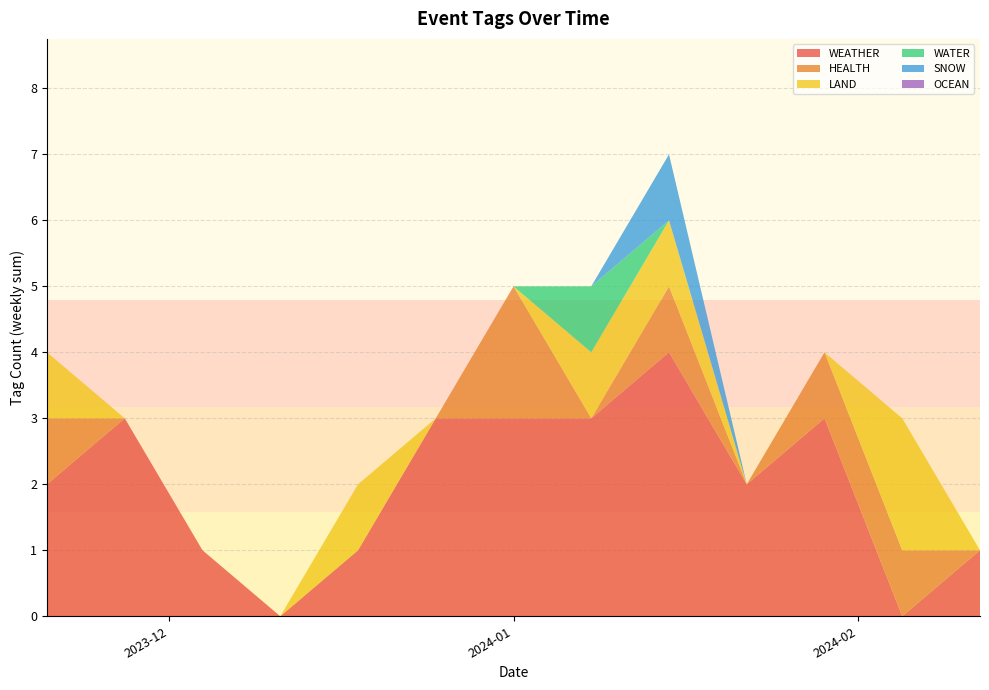

What is the highest value of the WEATHER series?

4